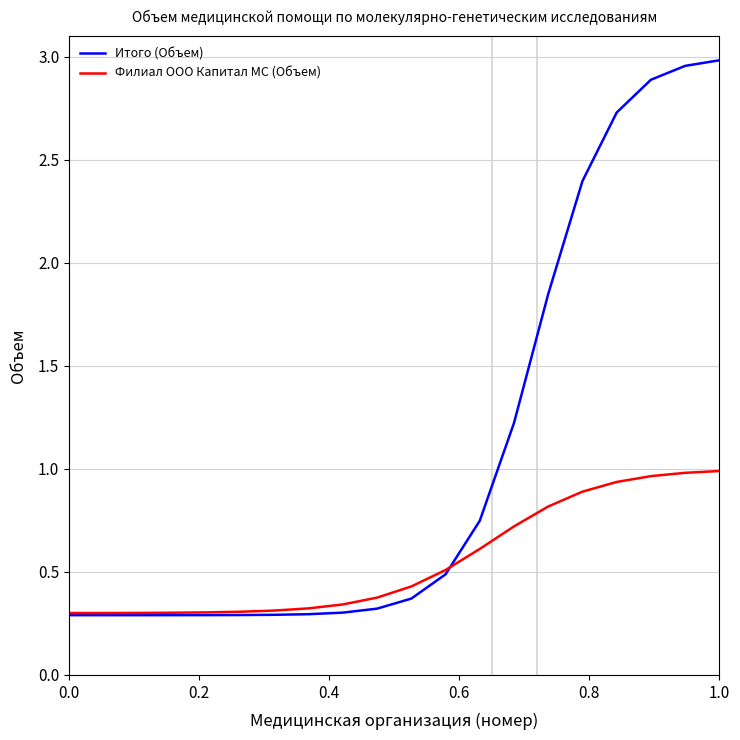

Which series has the largest total across all categories?

Итого (Объем)